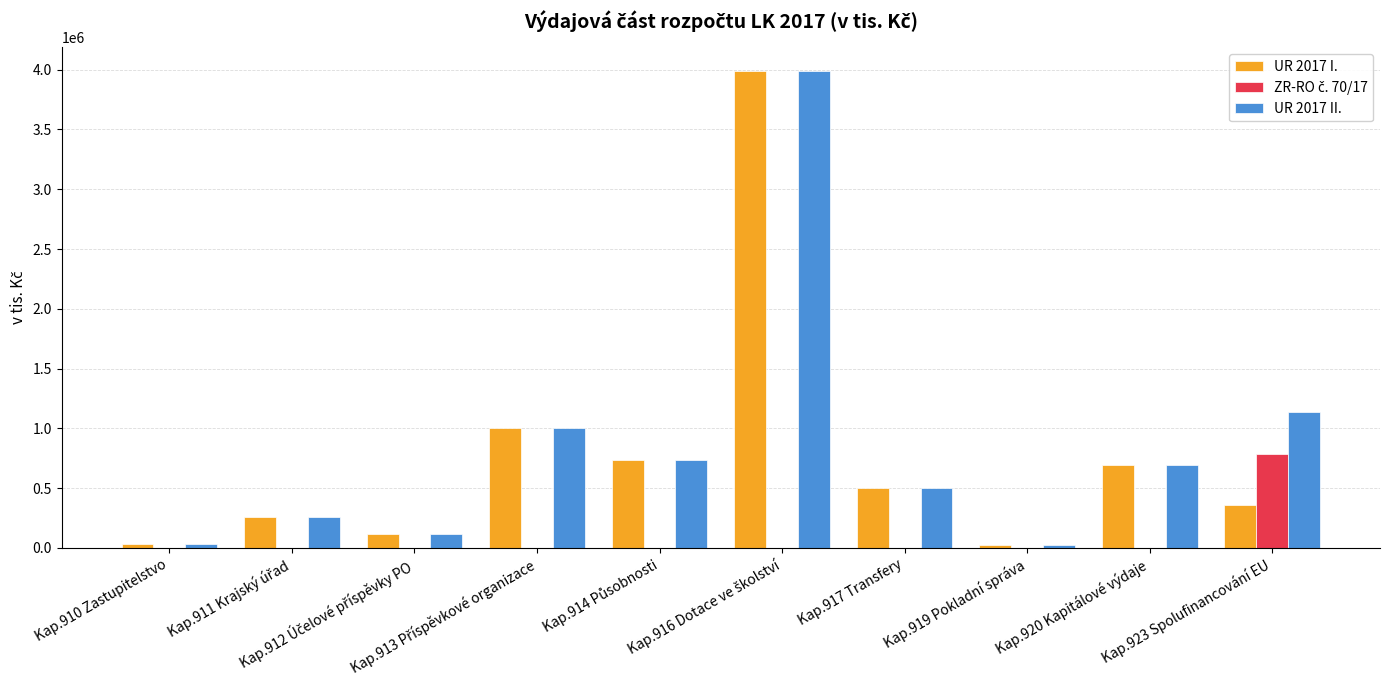

What is the maximum value shown in the chart?

3987229.9